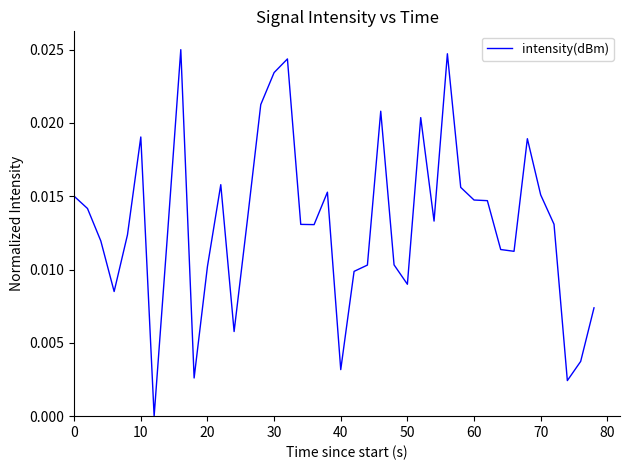

How many lines are shown in the chart?

1